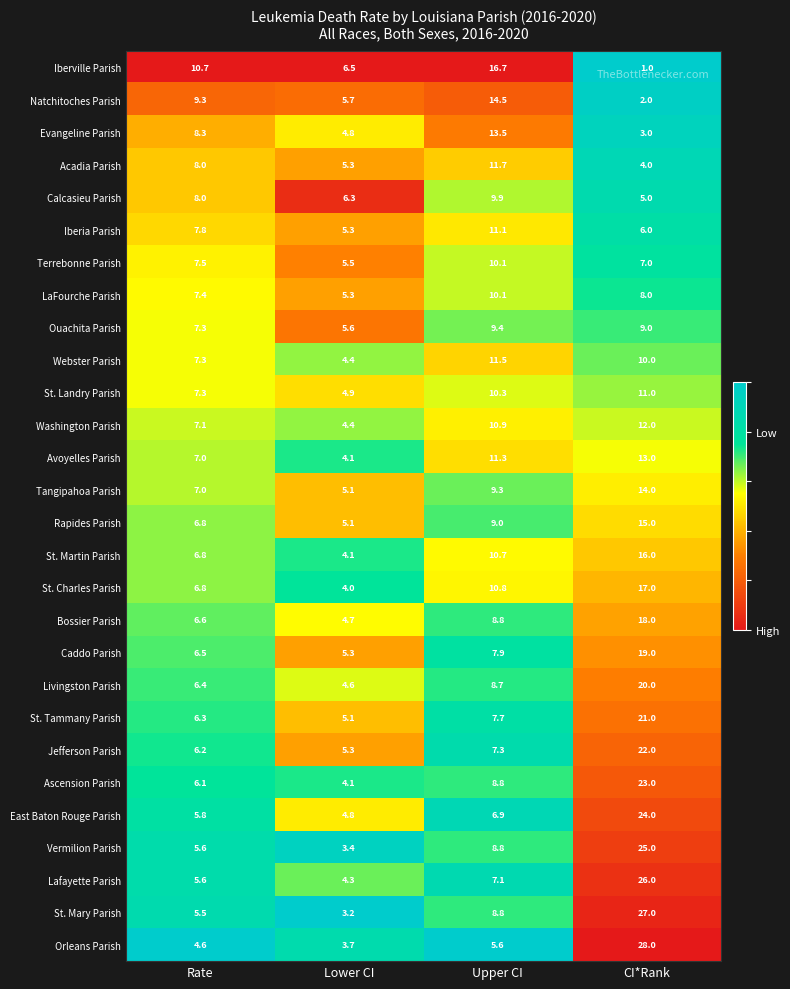

Which series has the largest total across all categories?

St. Mary Parish